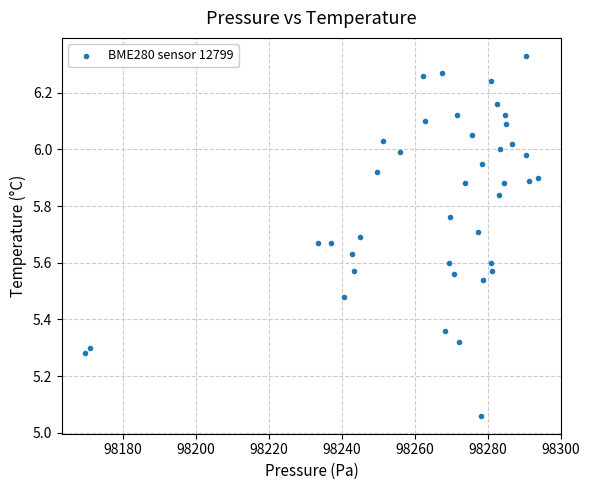

What is the range of X values (max minus min)?

124.4